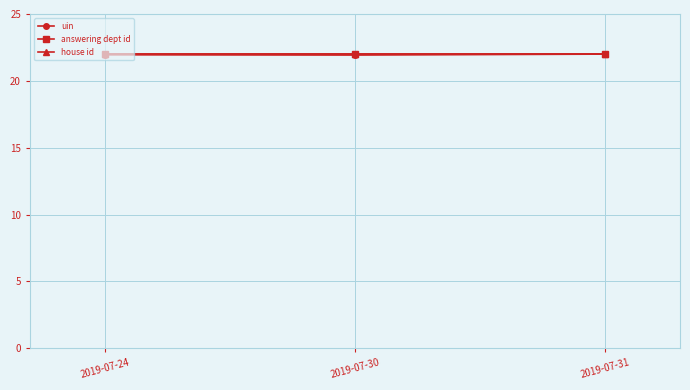

True or false: house id has a value of 22.0 at 2019-07-30.

True